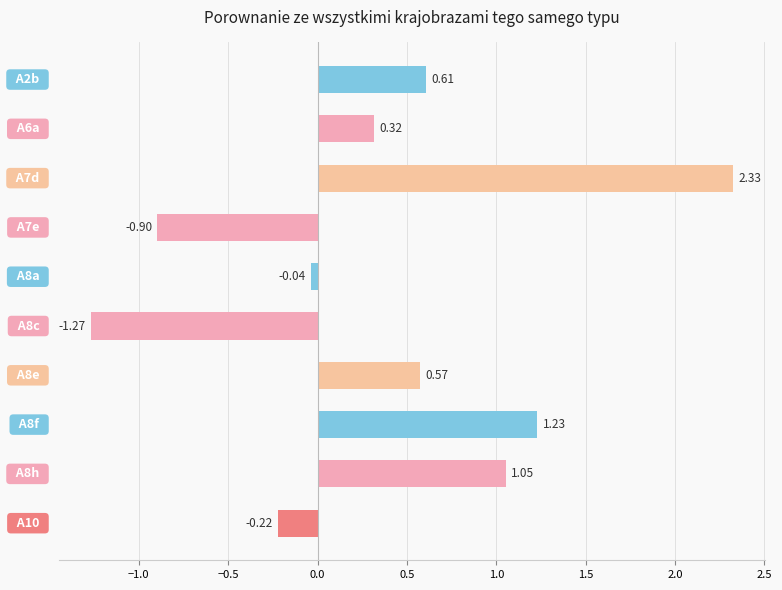

What is the difference between the maximum and second lowest values?

3.2